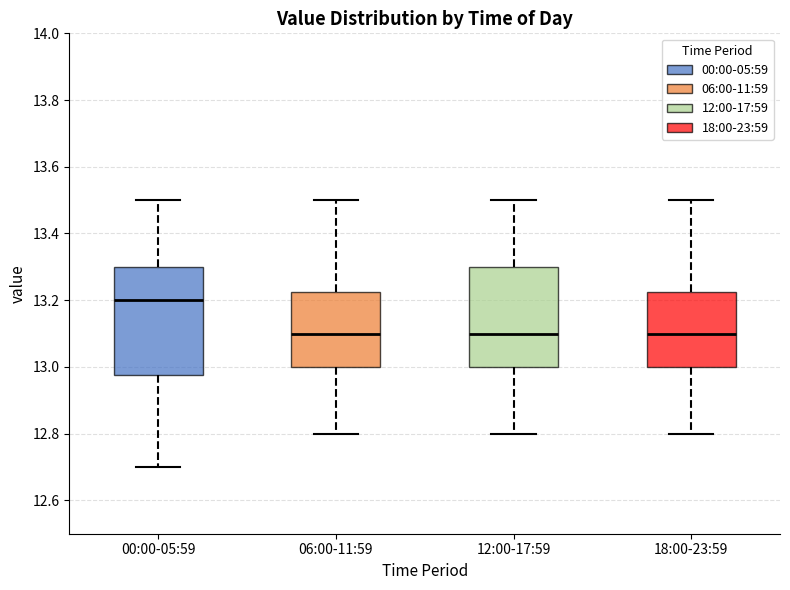

Where is the lower edge of the box for 18:00-23:59 on the y-axis? The values are not printed on the chart, so give them approximately, as read against the axis.

13.00